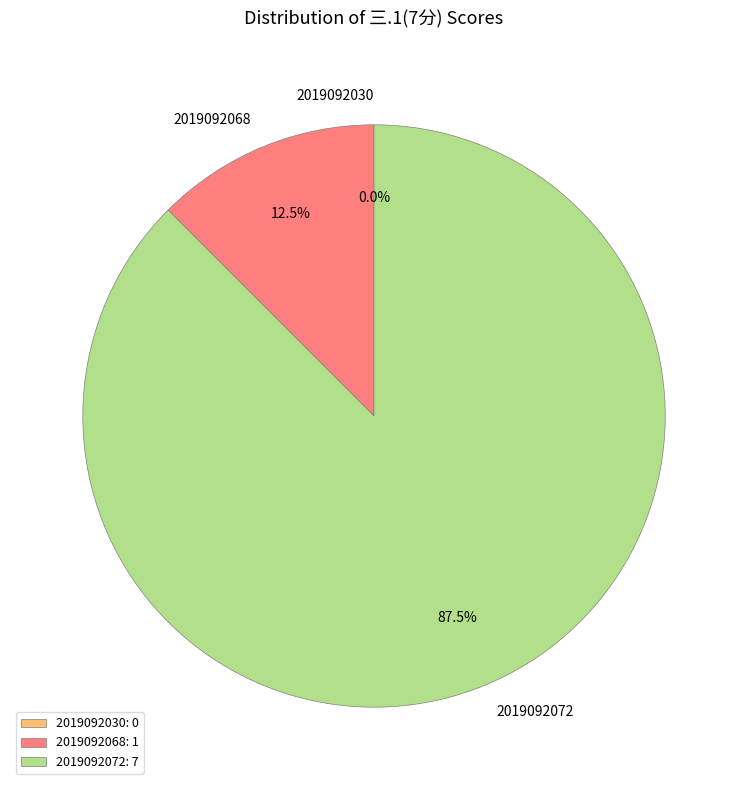

To the nearest percent, what is the difference between the largest and smallest slice percentages?

88%